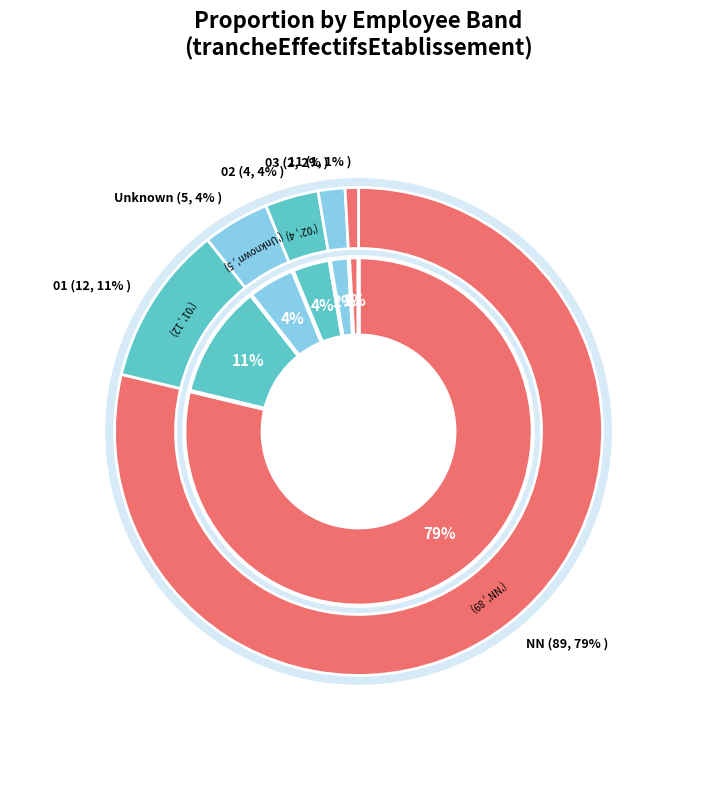

What portion of the pie excludes 02?

96.5%